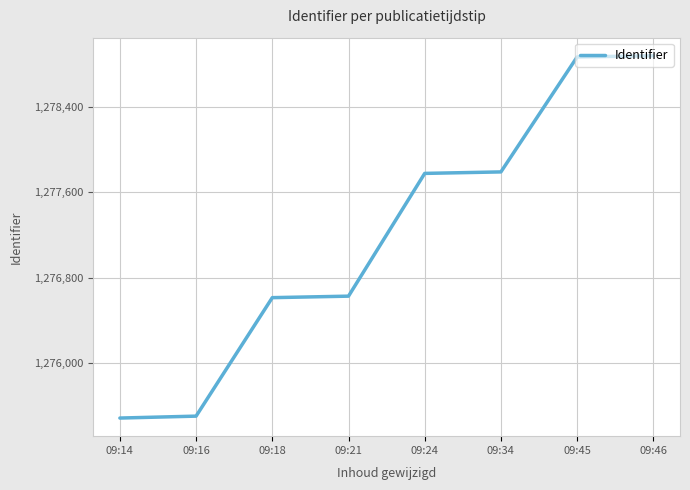

How many distinct data groups are displayed?

1